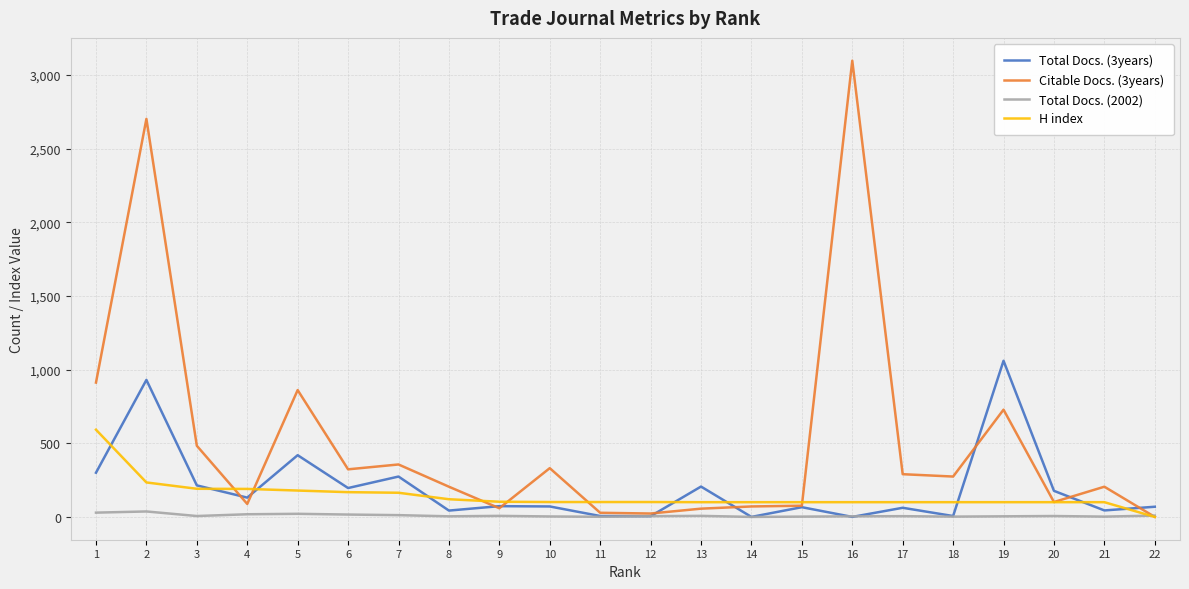

The value of Citable Docs. (3years) at 15 is 76. True or false?

True